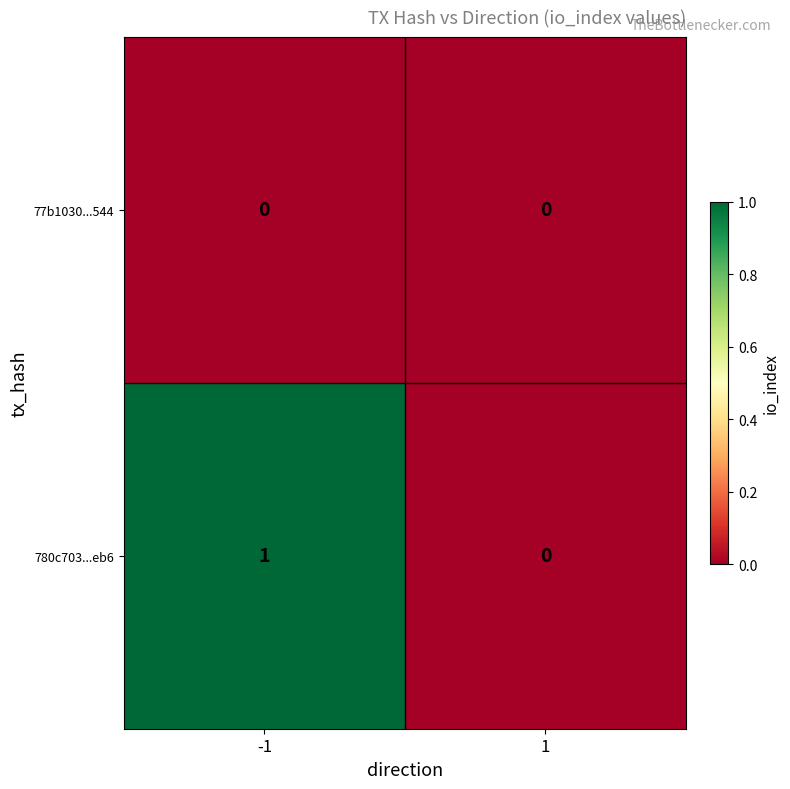

Which series has the largest total across all categories?

780c703...eb6